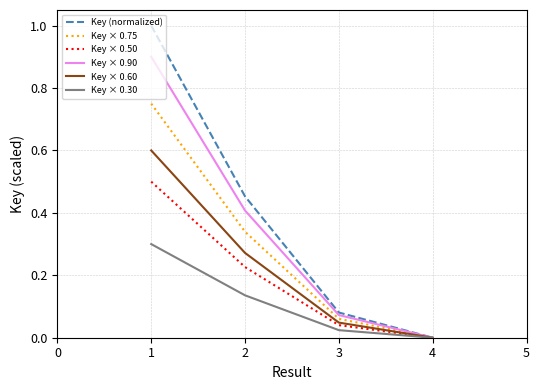

What is the maximum value for Key × 0.90?

0.9